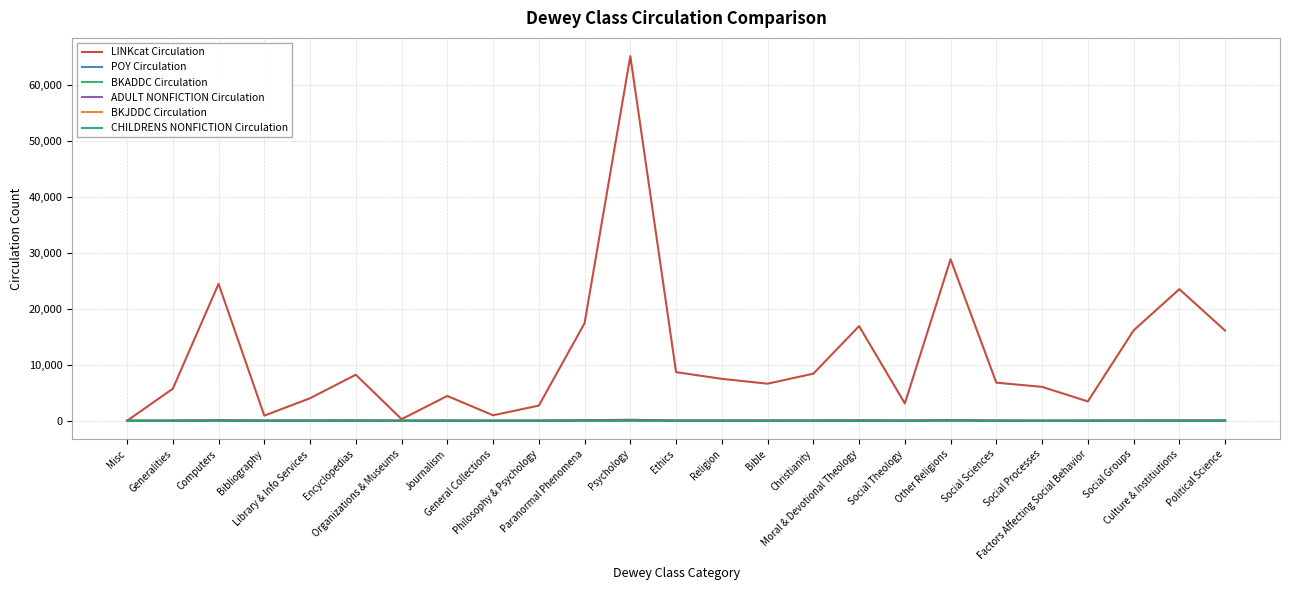

Is this an area chart (filled region under the line)?

No